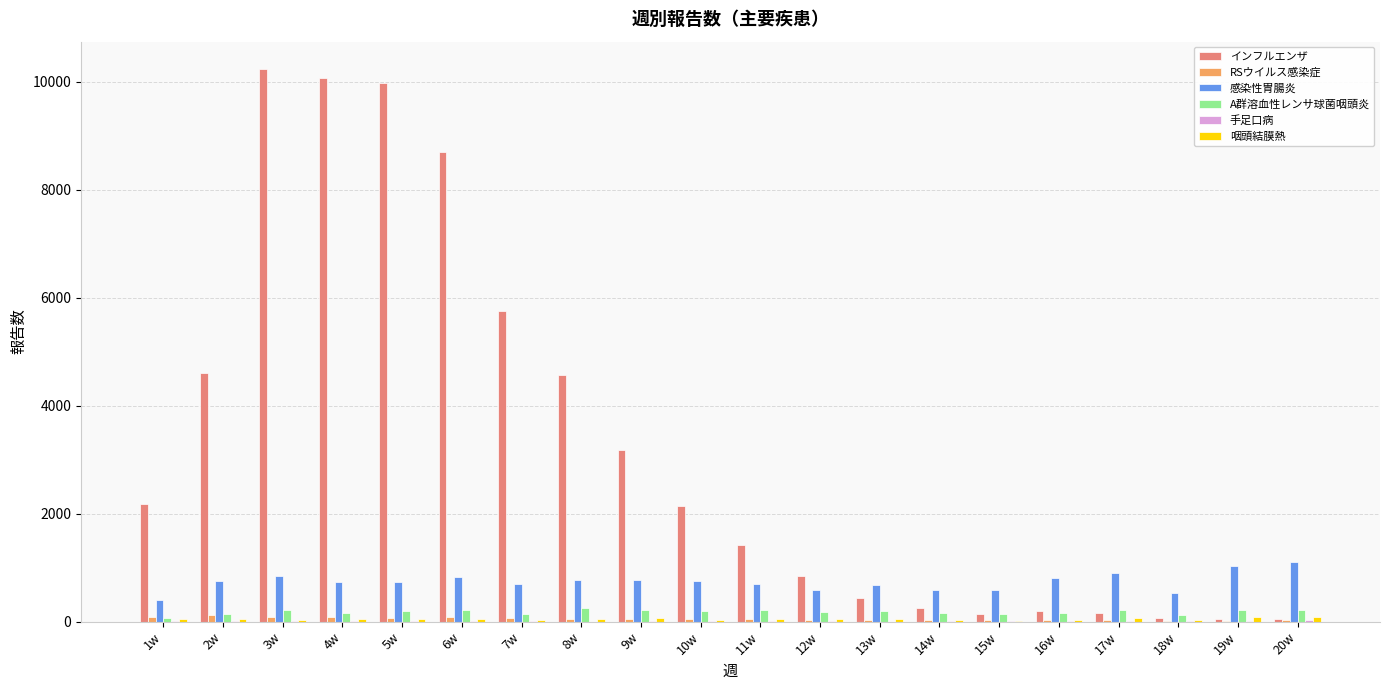

At which label is インフルエンザ closest to 5135?

2w